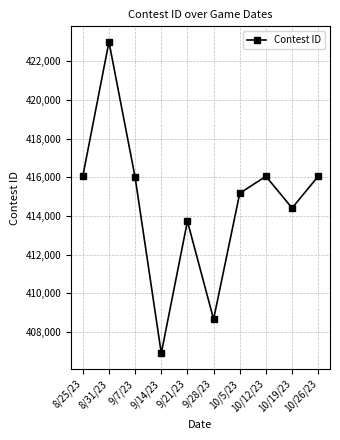

True or false: the data shows 413728 at 9/21/23.

True